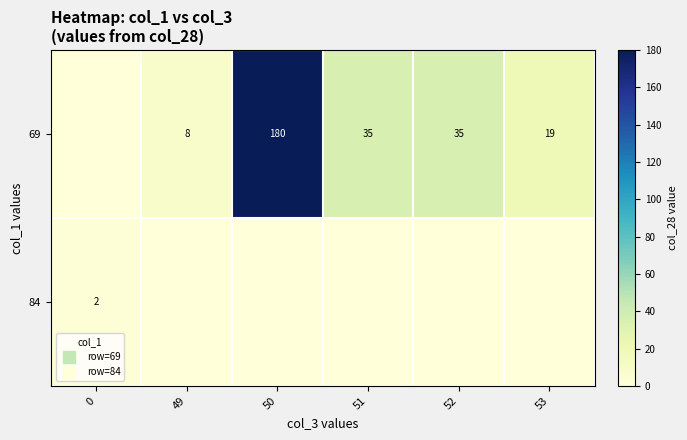

Is it true that 69 equals 35.0 at 51?

True